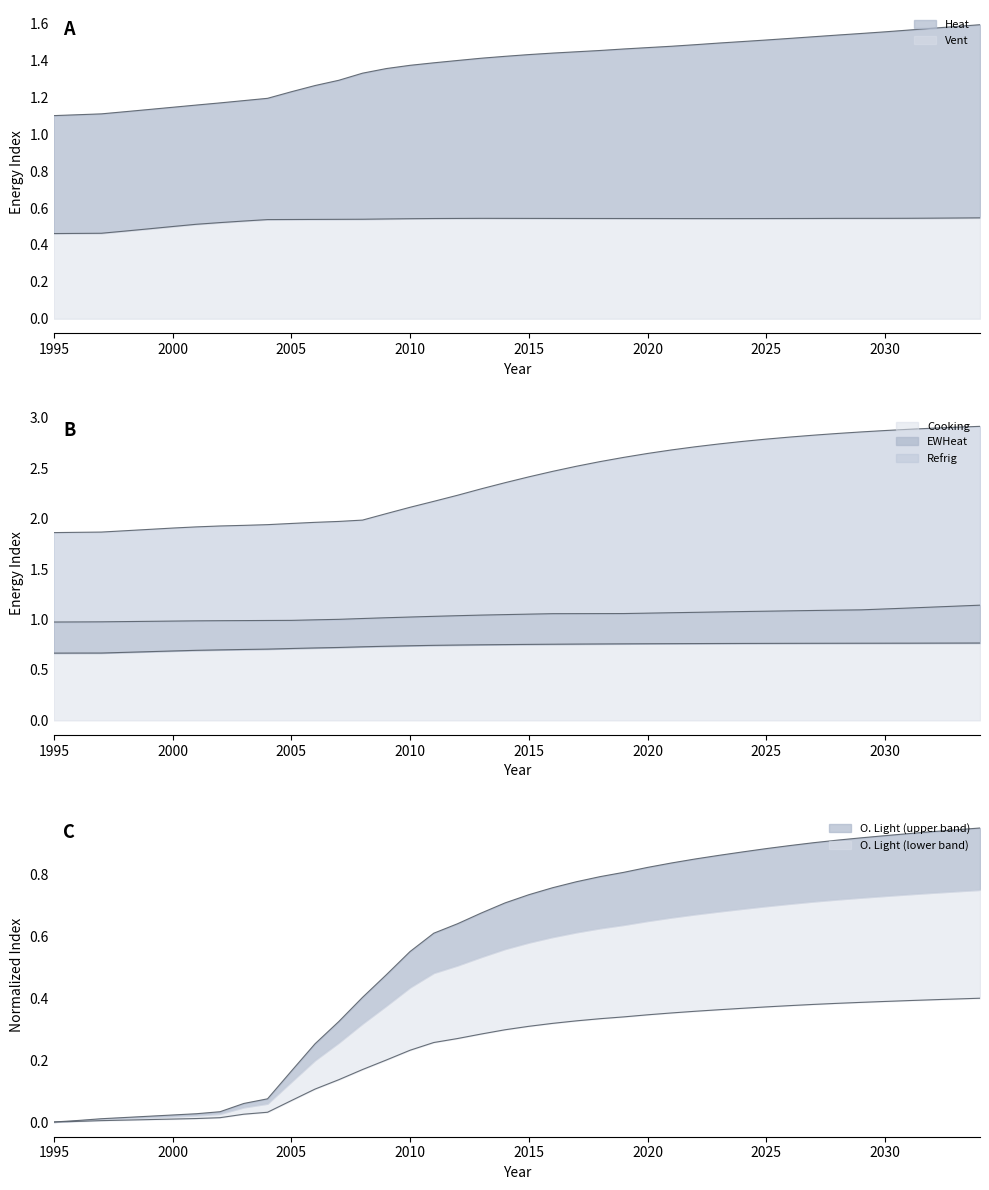

True or false: Vent and Cooking cross at least once.

False